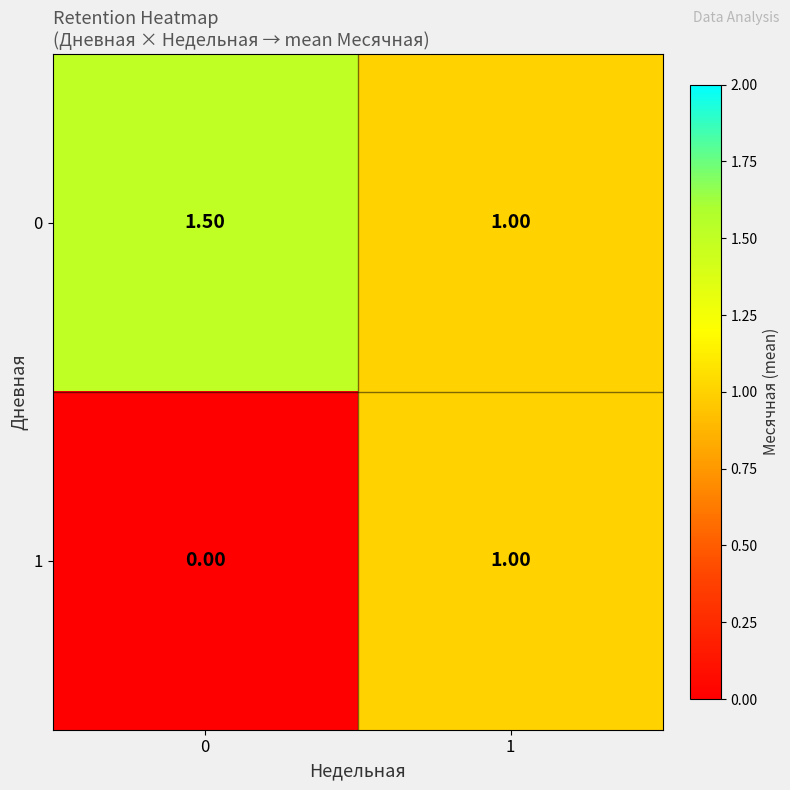

List the labels in order of 0 value, smallest first.

1, 0